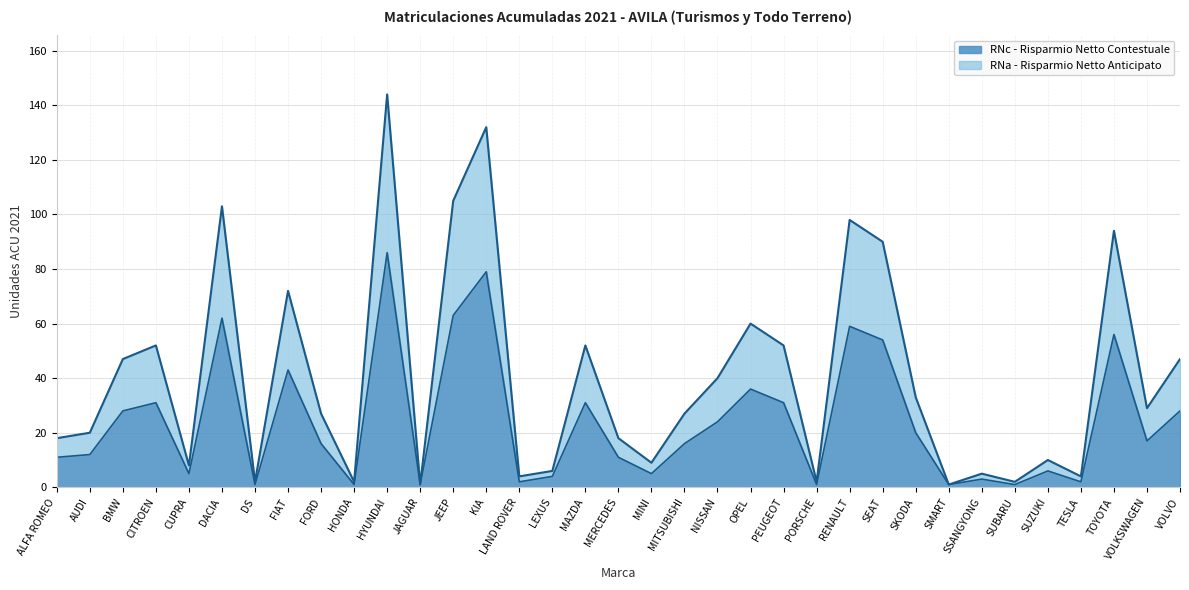

What is the maximum value for RNc - Risparmio Netto Contestuale?

86